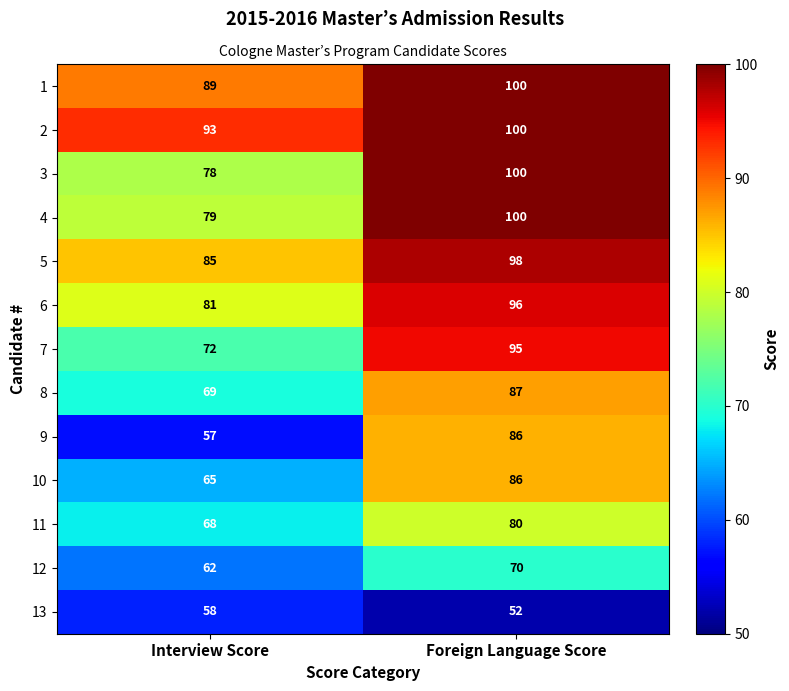

Reading left to right, what are all the values shown in this chart?

1: 89	100
2: 93	100
3: 78	100
4: 79	100
5: 85	98
6: 81	96
7: 72	95
8: 69	87
9: 57	86
10: 65	86
11: 68	80
12: 62	70
13: 58	52